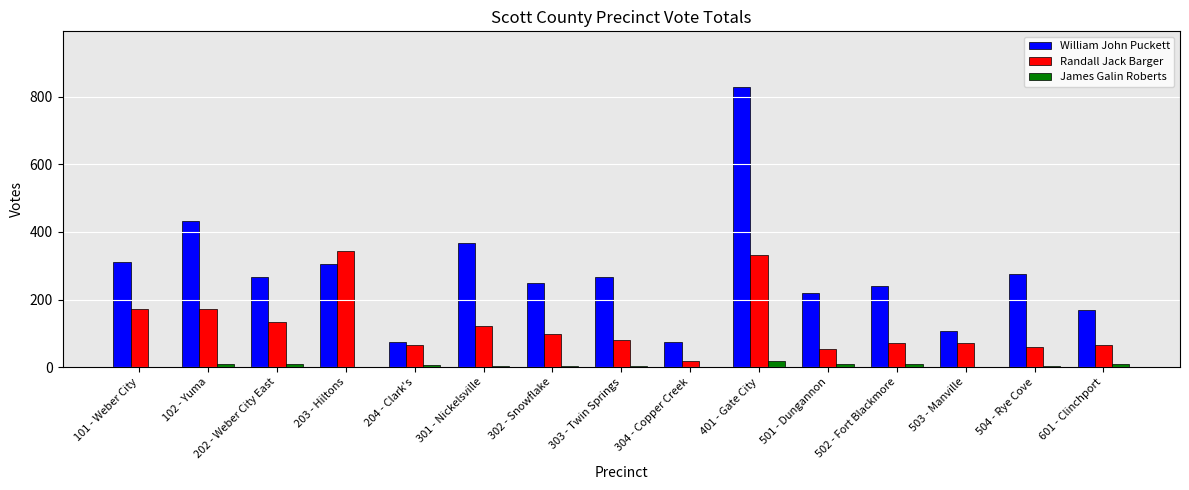

What are all the series names shown in the legend?

William John Puckett, Randall Jack Barger, James Galin Roberts